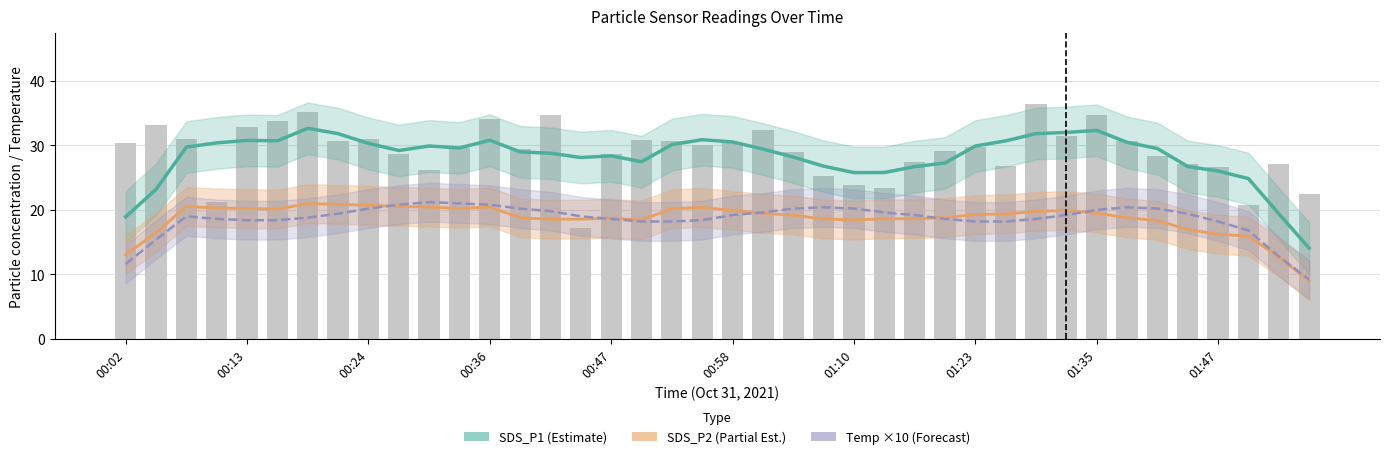

Which series has the widest spread of values?

SDS_P1 raw